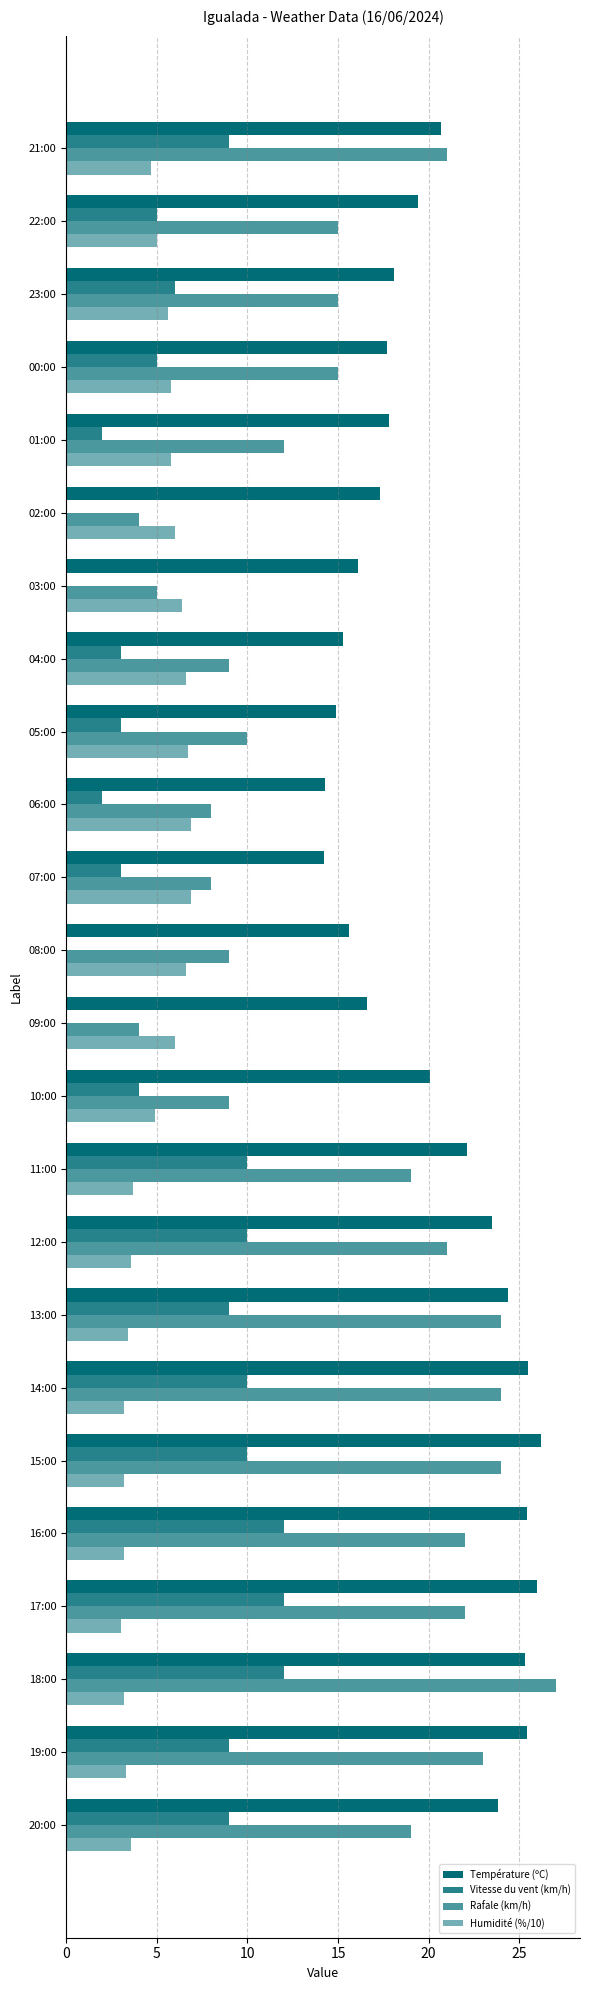

What is the difference between the maximum and second lowest values in the Température (ºC) series?

11.9